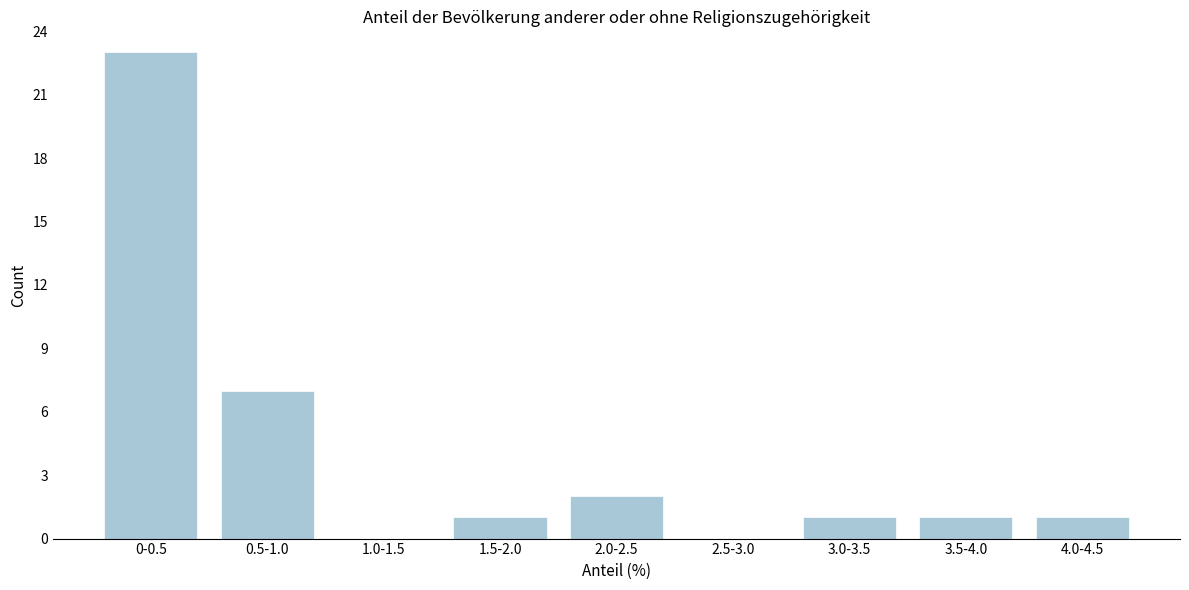

Which category has the highest value across all series?

0-0.5